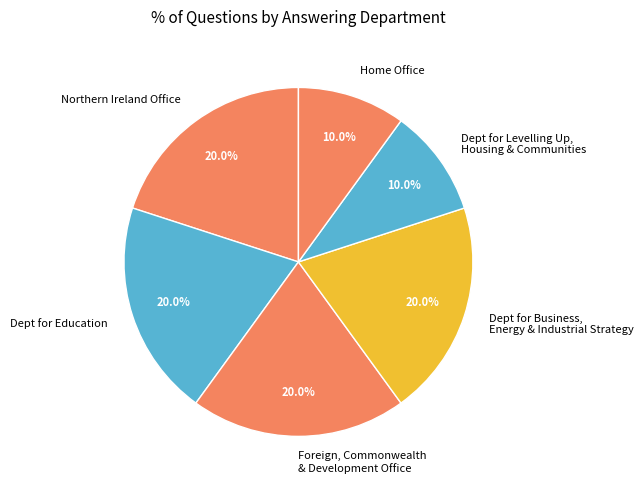

Which has a higher value, Home Office or Dept for Education?

Dept for Education